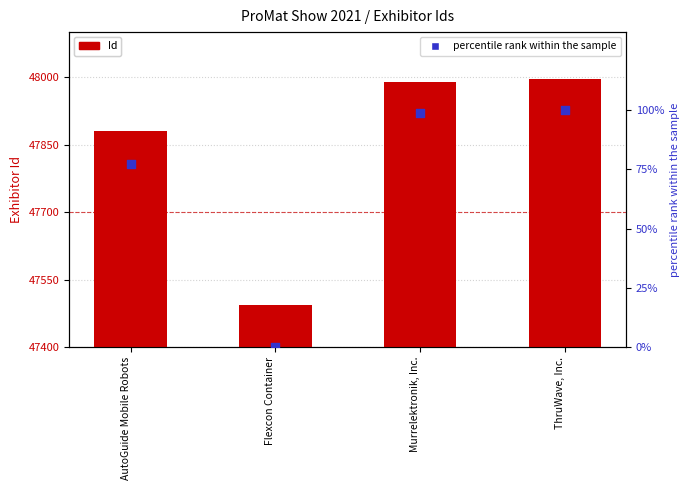

What is the total value across all series at AutoGuide Mobile Robots?

47958.2